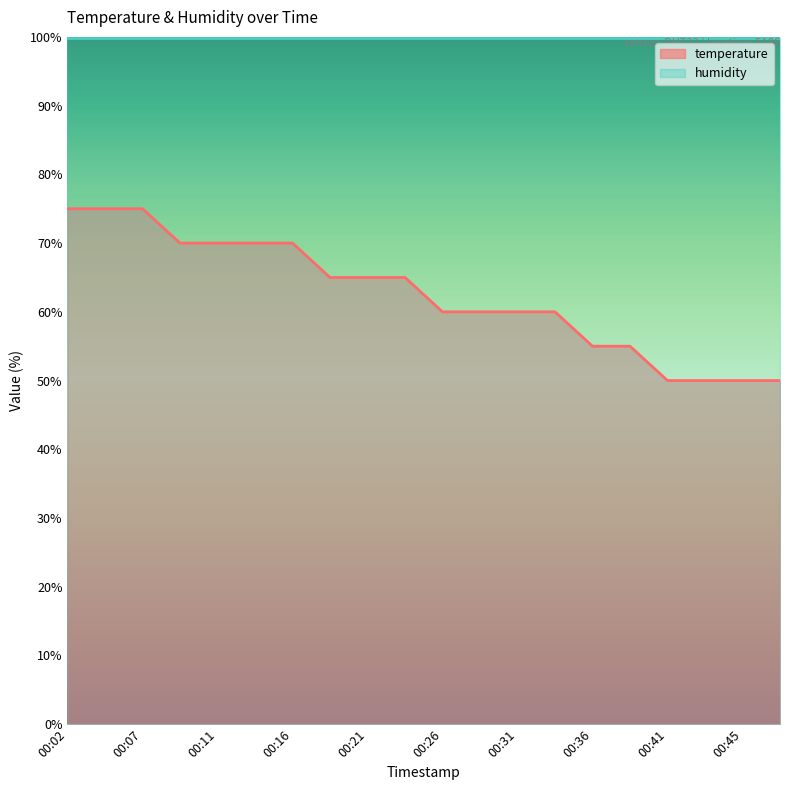

Reading left to right, extract all data points from this chart.

75.0	75.0	75.0	70.0	70.0	70.0	70.0	65.0	65.0	65.0	60.0	60.0	60.0	60.0	55.0	55.0	50.0	50.0	50.0	50.0